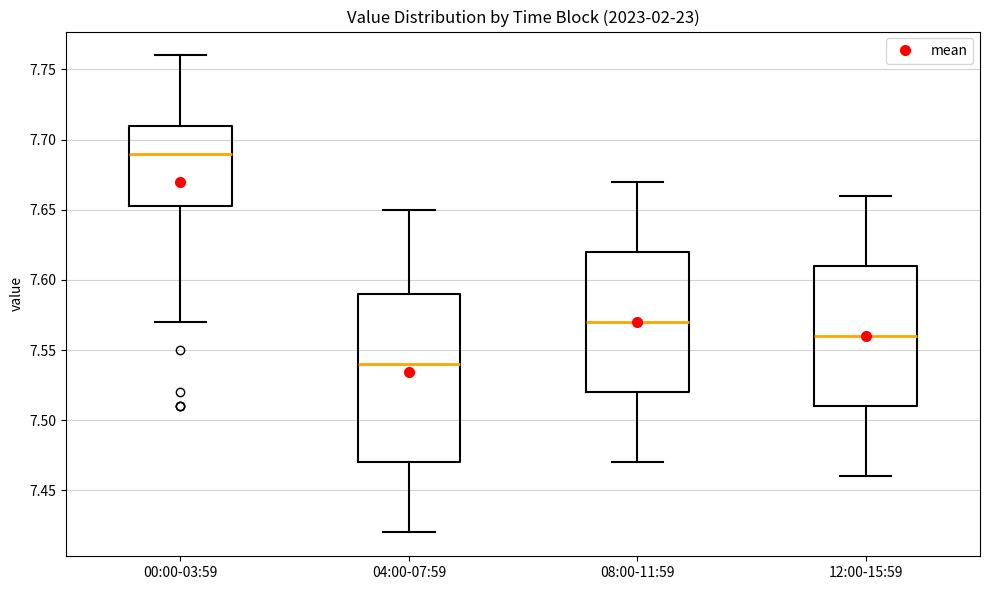

Reading left to right, transcribe this box plot: for each box, give where its median line is, the range the box spans, and where its two whiskers end, as read against the y-axis. The values are not printed on the chart, so give them approximately, as read against the axis.

00:00-03:59: median 7.690, box 7.655 to 7.710, whiskers 7.570 to 7.760
04:00-07:59: median 7.540, box 7.470 to 7.590, whiskers 7.420 to 7.650
08:00-11:59: median 7.570, box 7.520 to 7.620, whiskers 7.470 to 7.670
12:00-15:59: median 7.560, box 7.510 to 7.610, whiskers 7.460 to 7.660